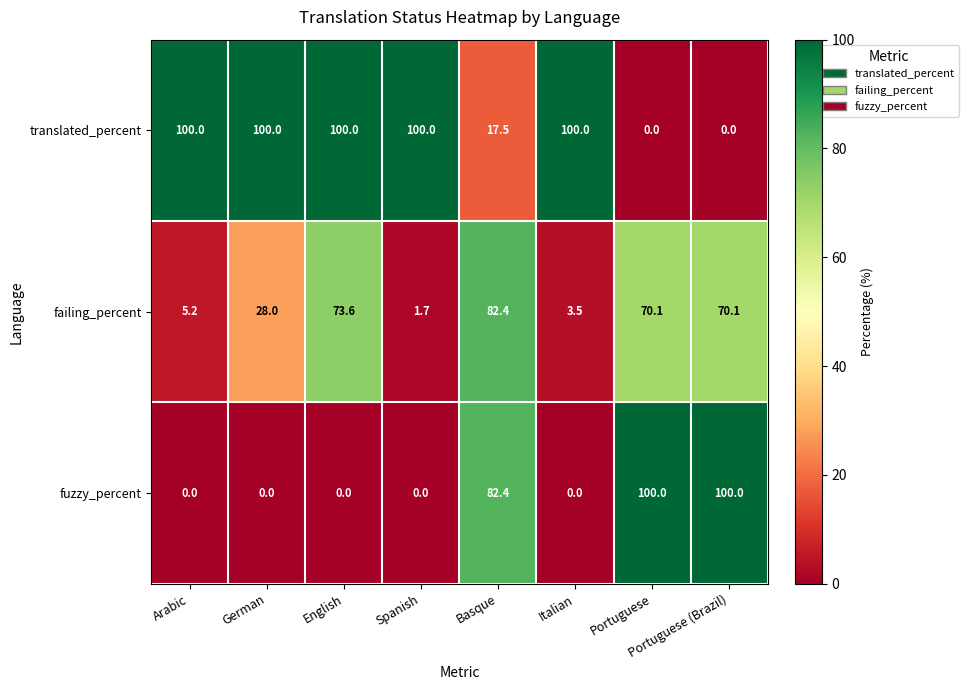

At Arabic, list the series in order from smallest to largest.

fuzzy_percent, failing_percent, translated_percent